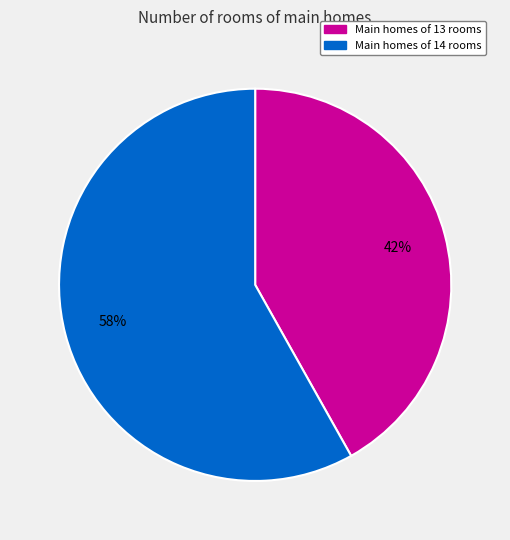

To the nearest percent, what is the difference between the largest and smallest slice percentages?

16%